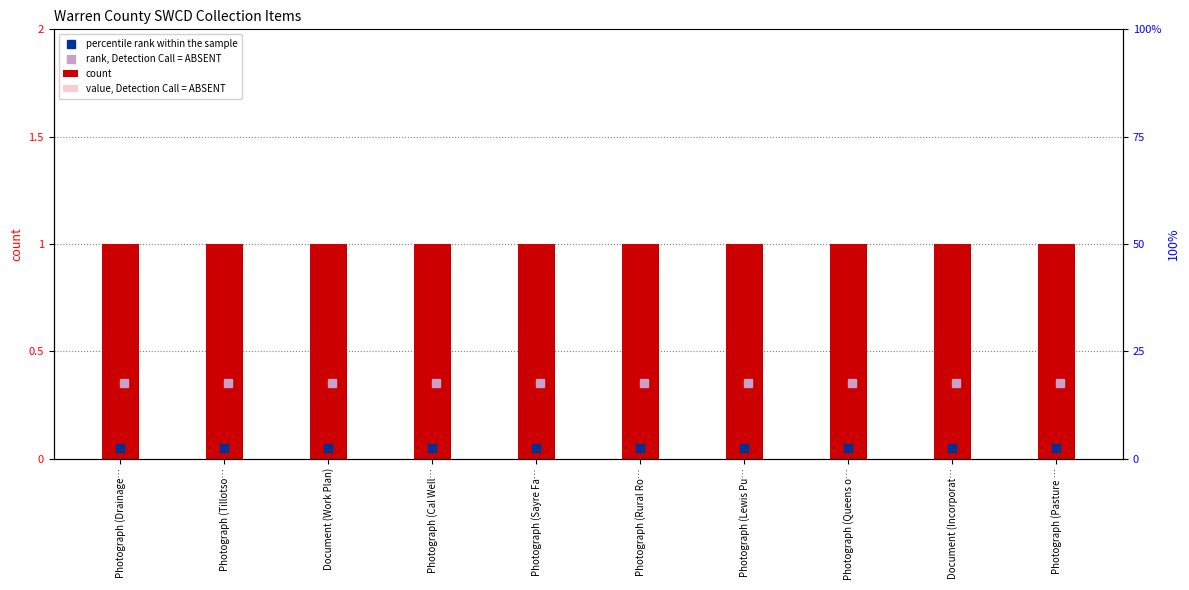

Is it true that value, Detection Call = ABSENT equals 0.7 at Photograph (Tillotso…?

True